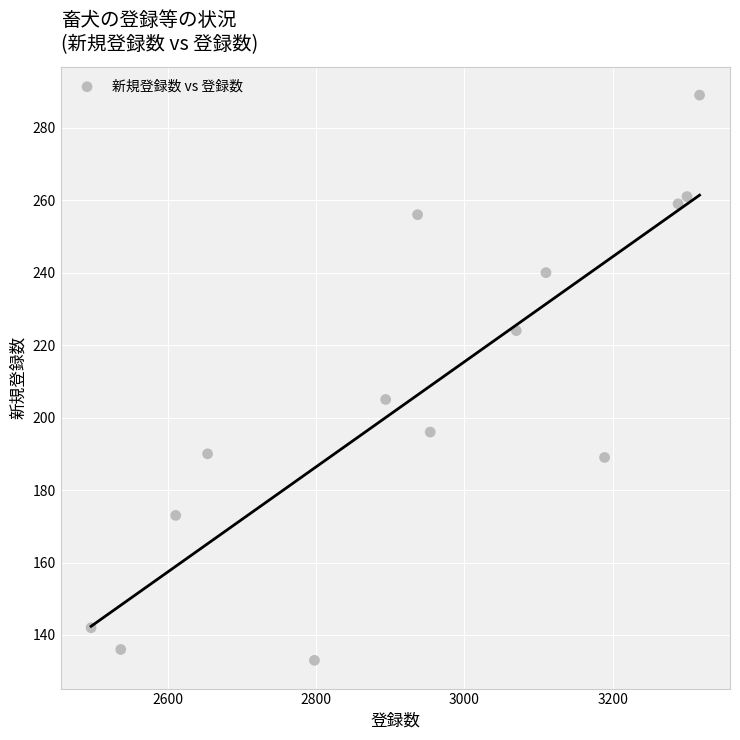

What Y value in the scatter plot is closest to 211?

205